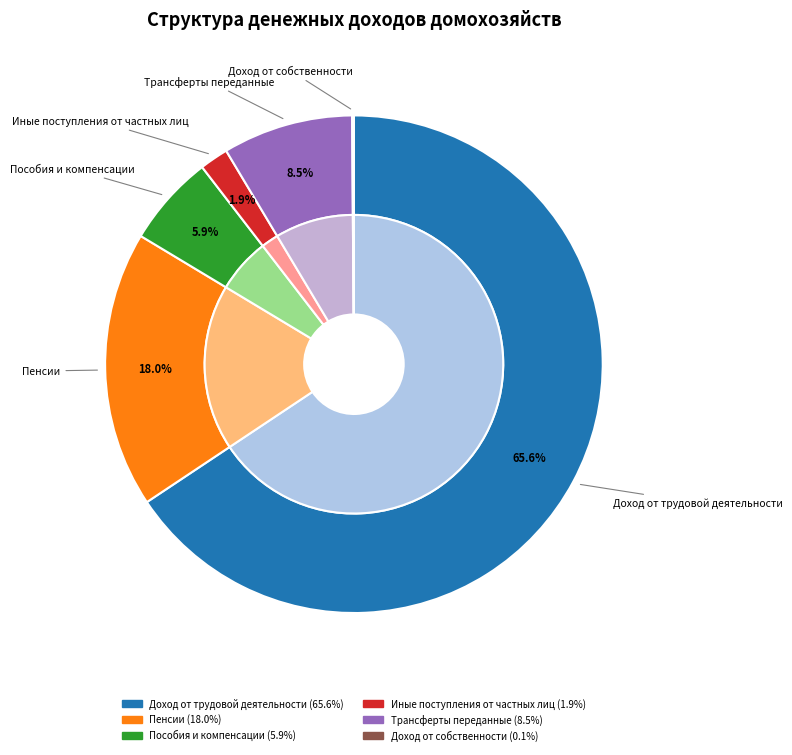

Does Доход от трудовой деятельности account for over 50% of the chart?

Yes